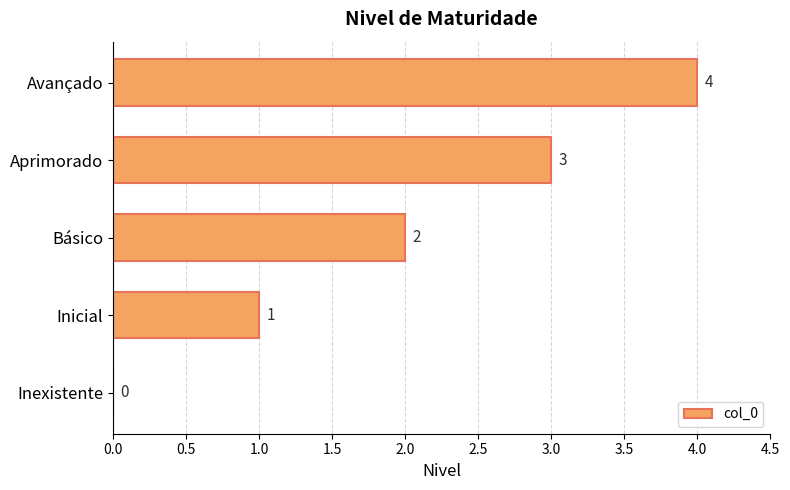

What is the change in value from Inexistente to Aprimorado?

+3